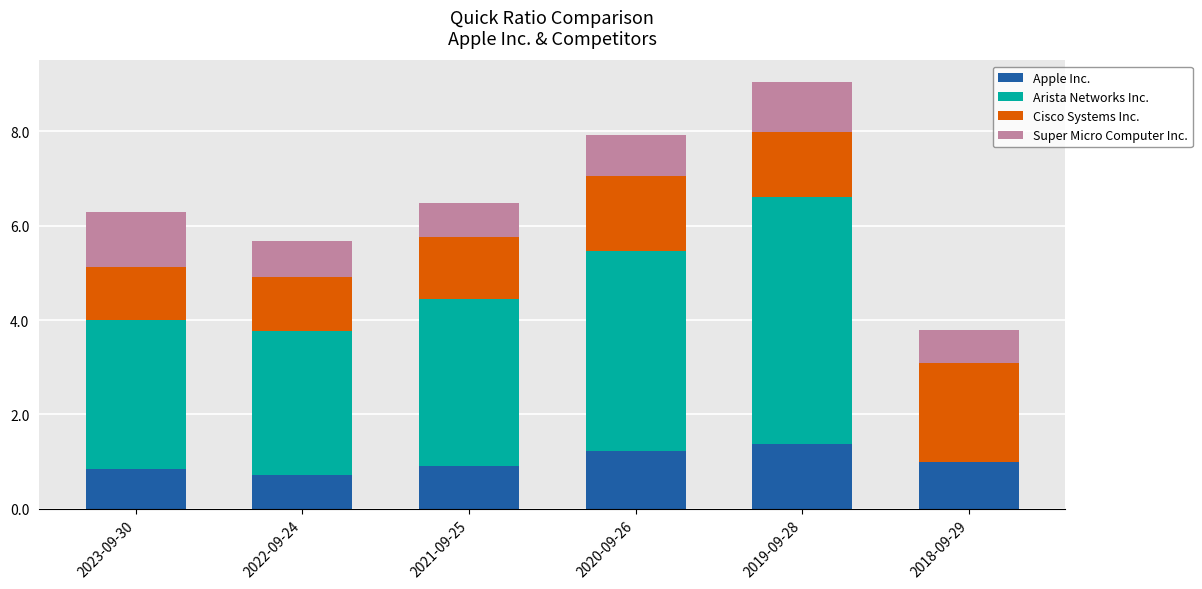

At which category is the sum across all series the highest?

2019-09-28